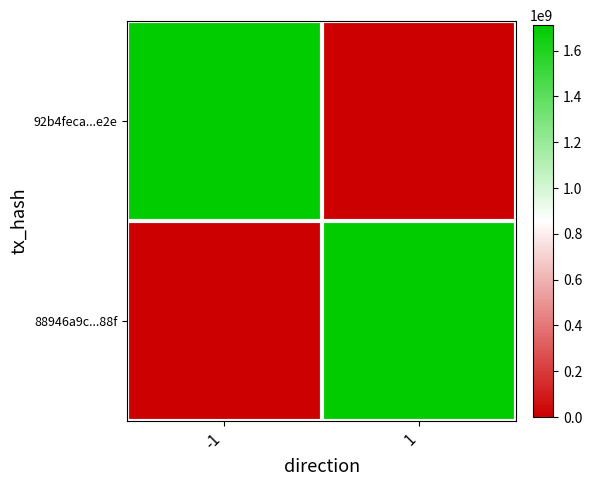

Which has a higher value, 1 or -1?

-1